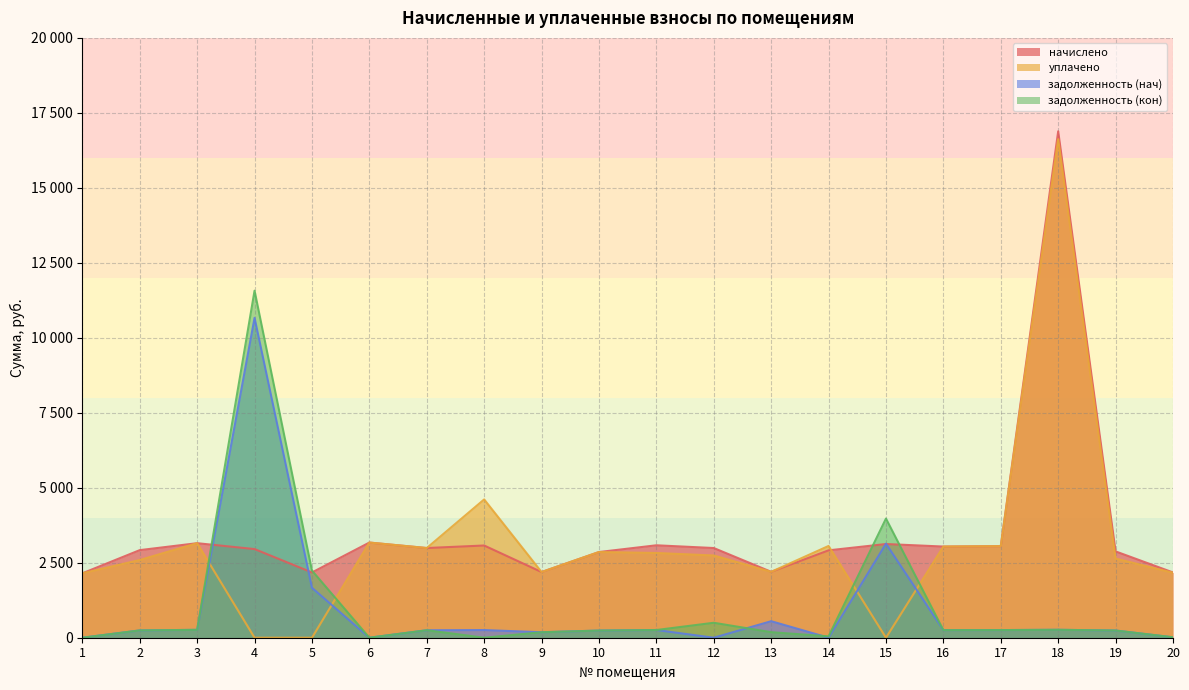

In начислено, how many points are higher than both neighbors (excluding endpoints)?

6